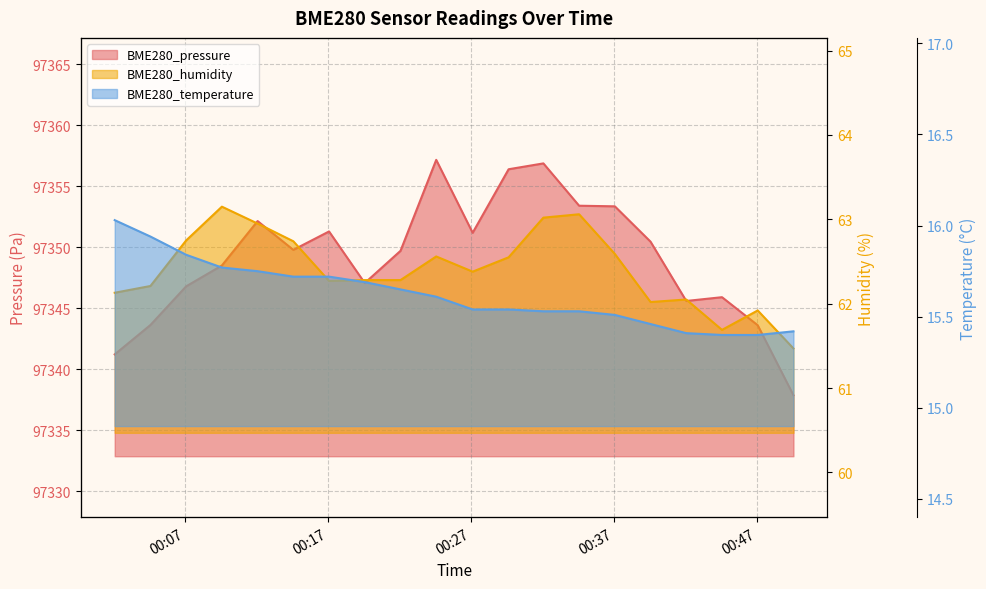

What is the label of the 2nd point from the left?

2022/07/18 00:04:34